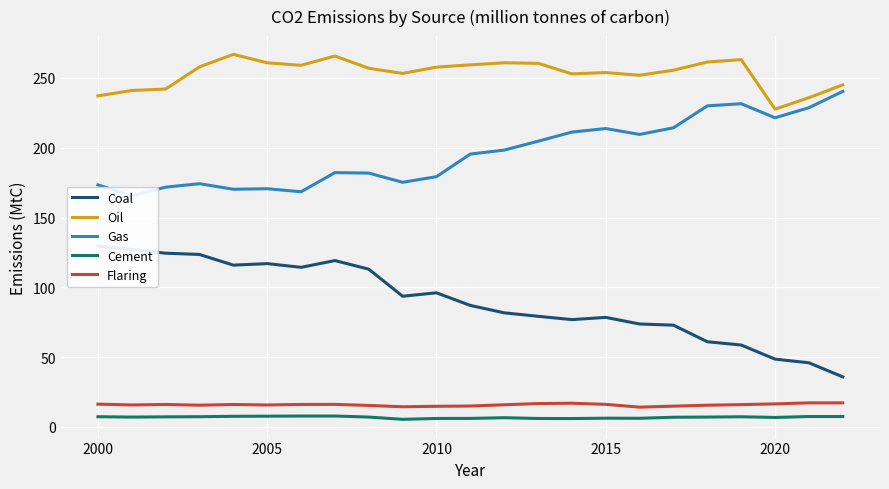

Rank the series by their maximum value, from highest to lowest.

Oil, Gas, Coal, Flaring, Cement